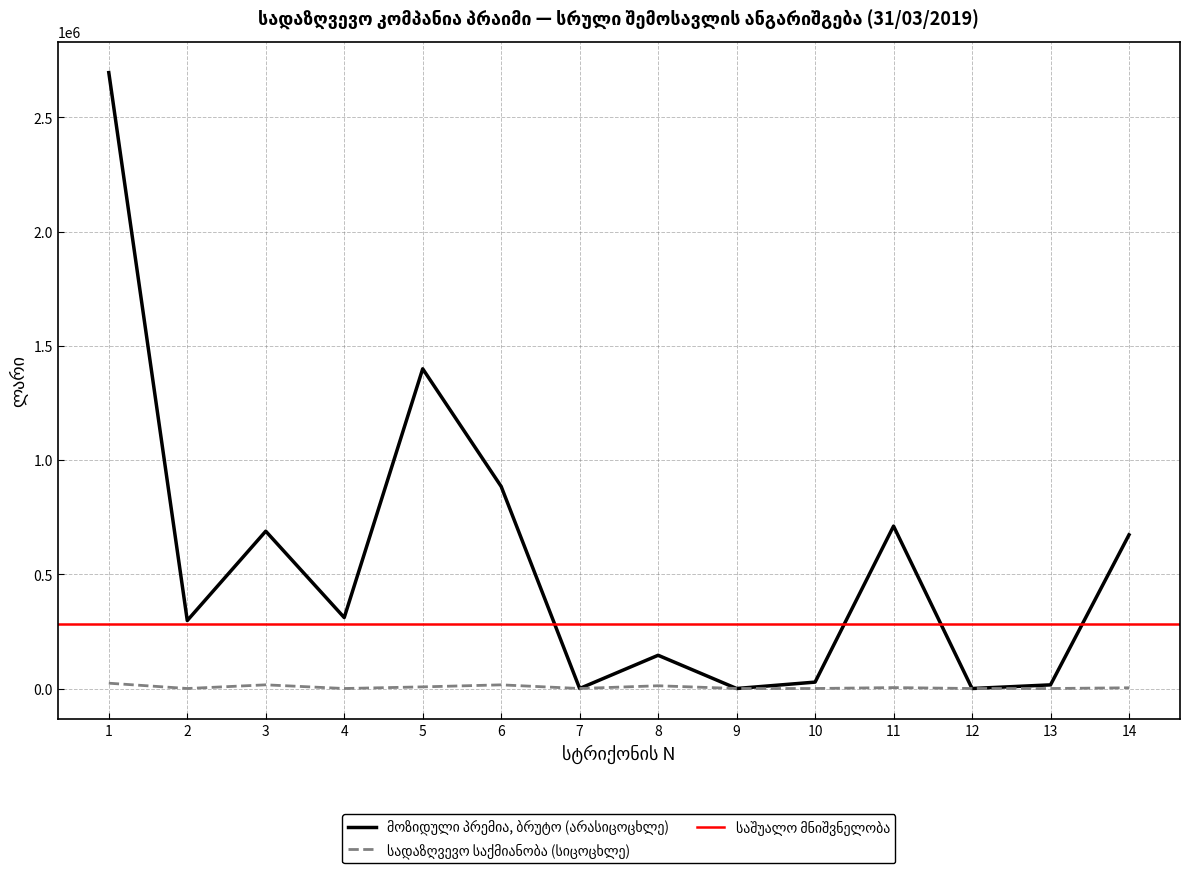

True or false: მოზიდული პრემია, ბრუტო (არასიცოცხლე) has more than 2 interior local peaks.

True